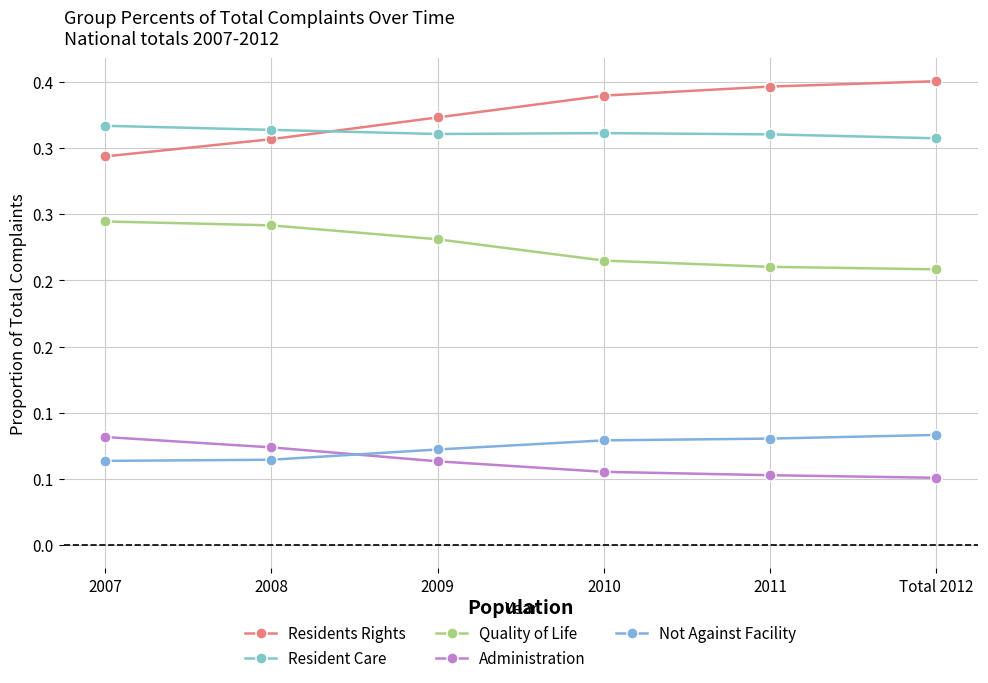

What is the label of the 3rd point from the left?

2009